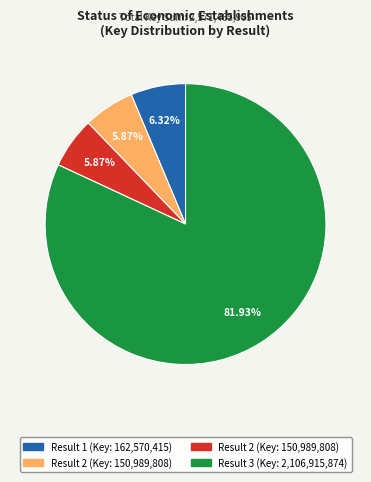

To the nearest percent, what is the difference between the largest and smallest slice percentages?

76%